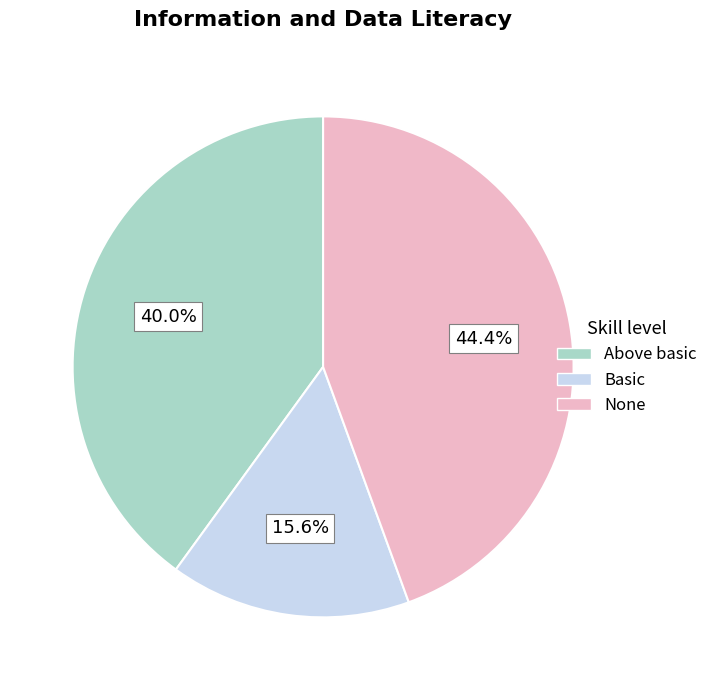

What percentage do Above basic and None together represent?

84.4%